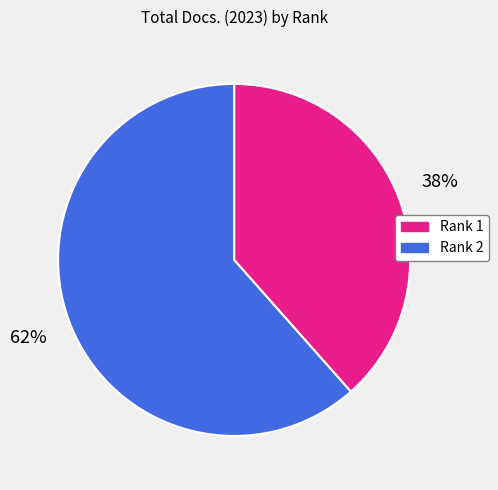

Rank the categories by value from lowest to highest.

Rank 1, Rank 2